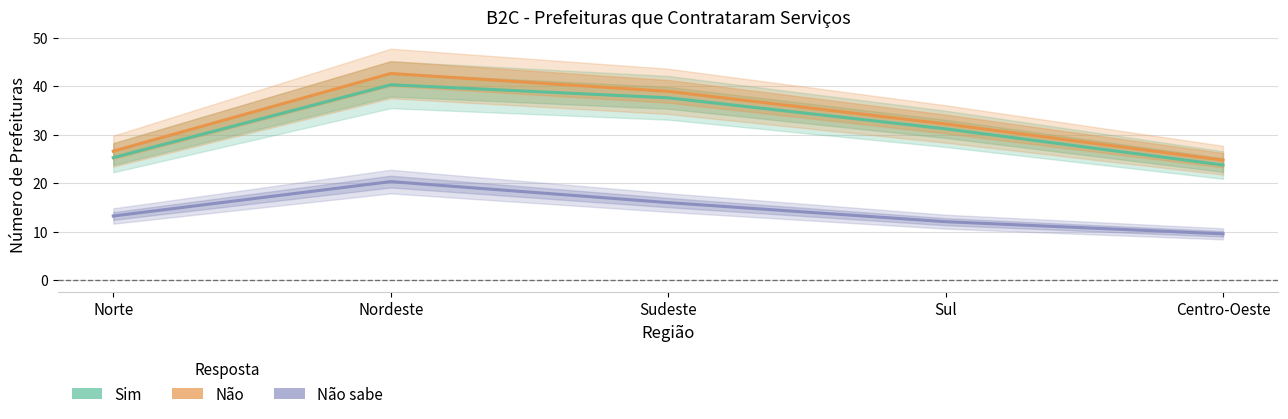

Which series changed the most between Norte and Nordeste?

Não